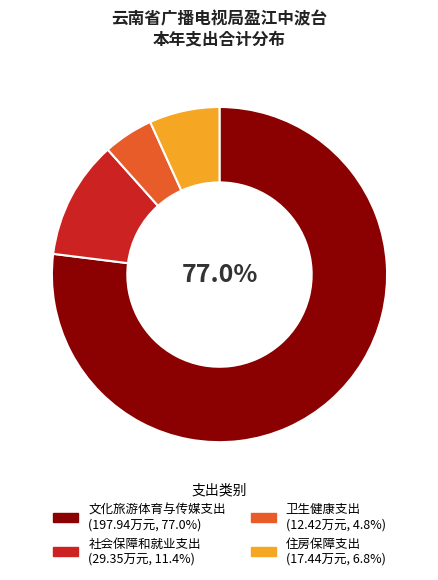

What is the smallest slice in the pie chart?

卫生健康支出